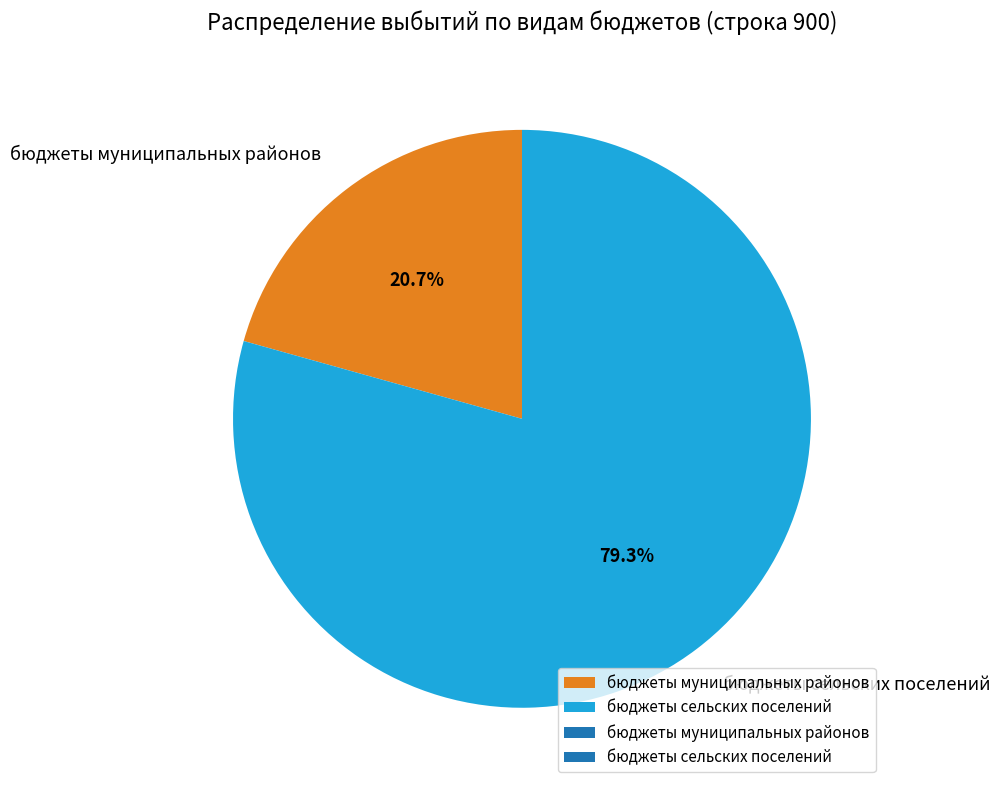

To the nearest percent, what is the combined percentage of бюджеты сельских поселений and бюджеты муниципальных районов?

100%